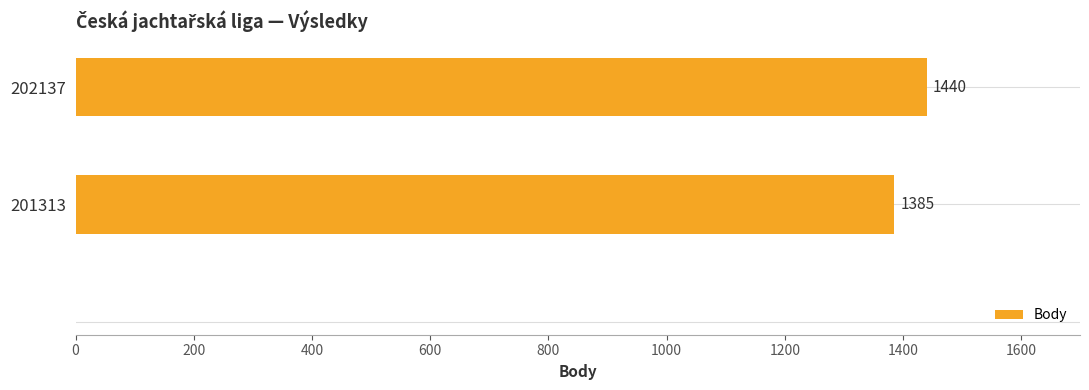

What is the difference between the maximum and minimum values?

55